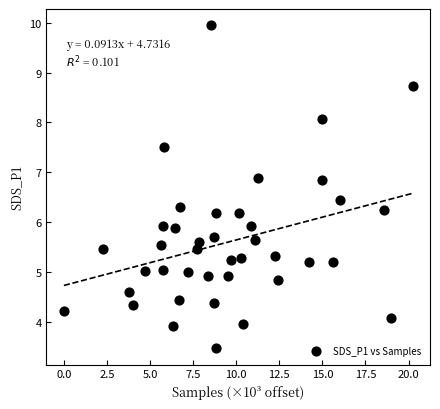

What is the range of X values (max minus min)?

20.2